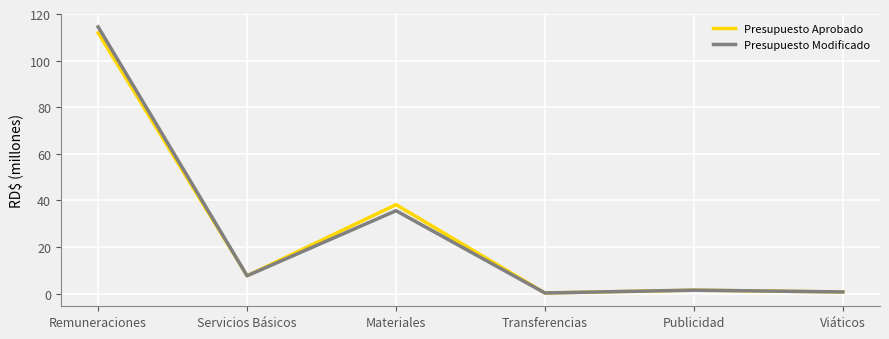

How many lines are shown in the chart?

2